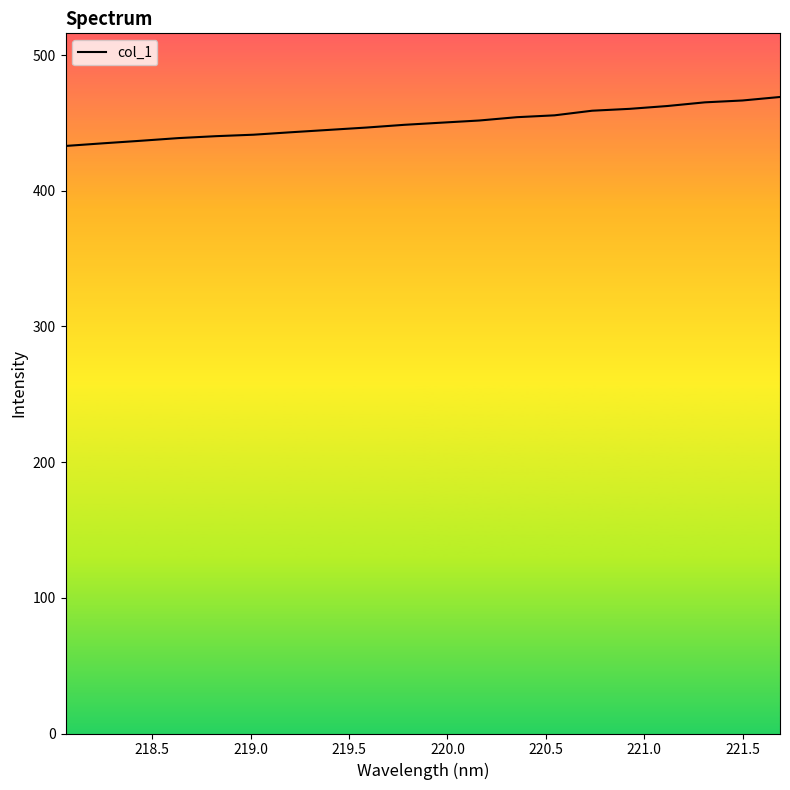

What is the greatest value displayed?

469.1